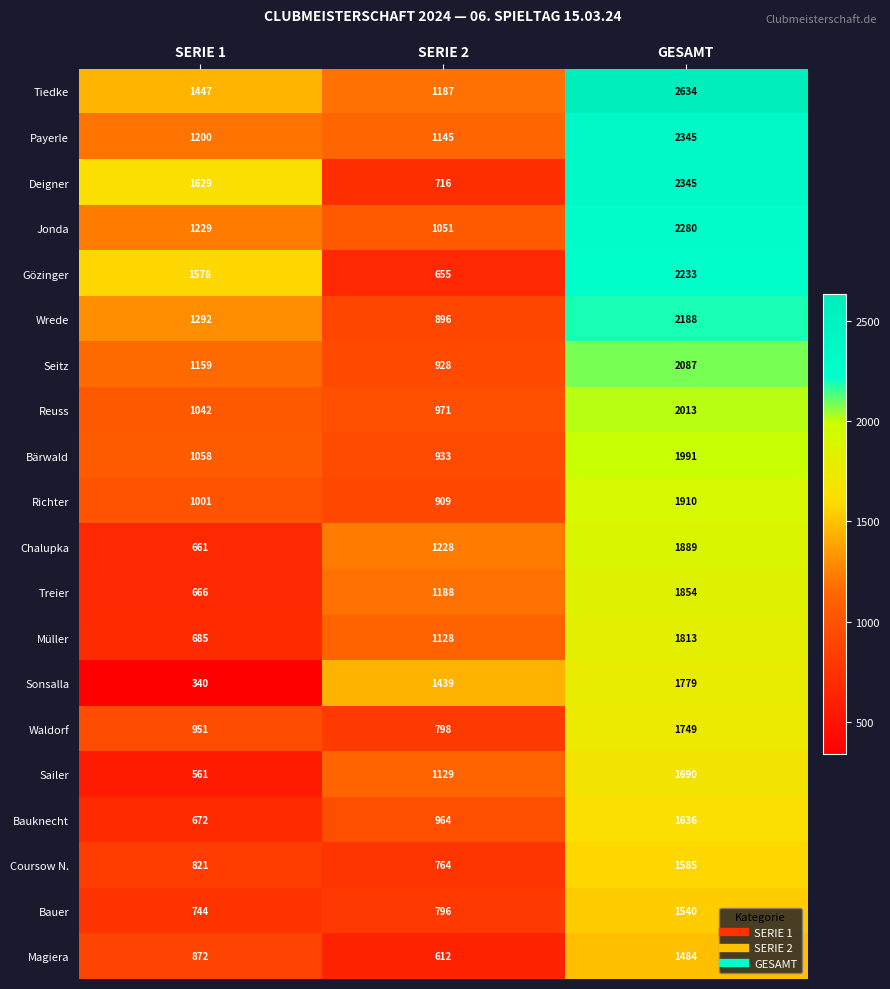

What is the total value across all series at GESAMT?

39045